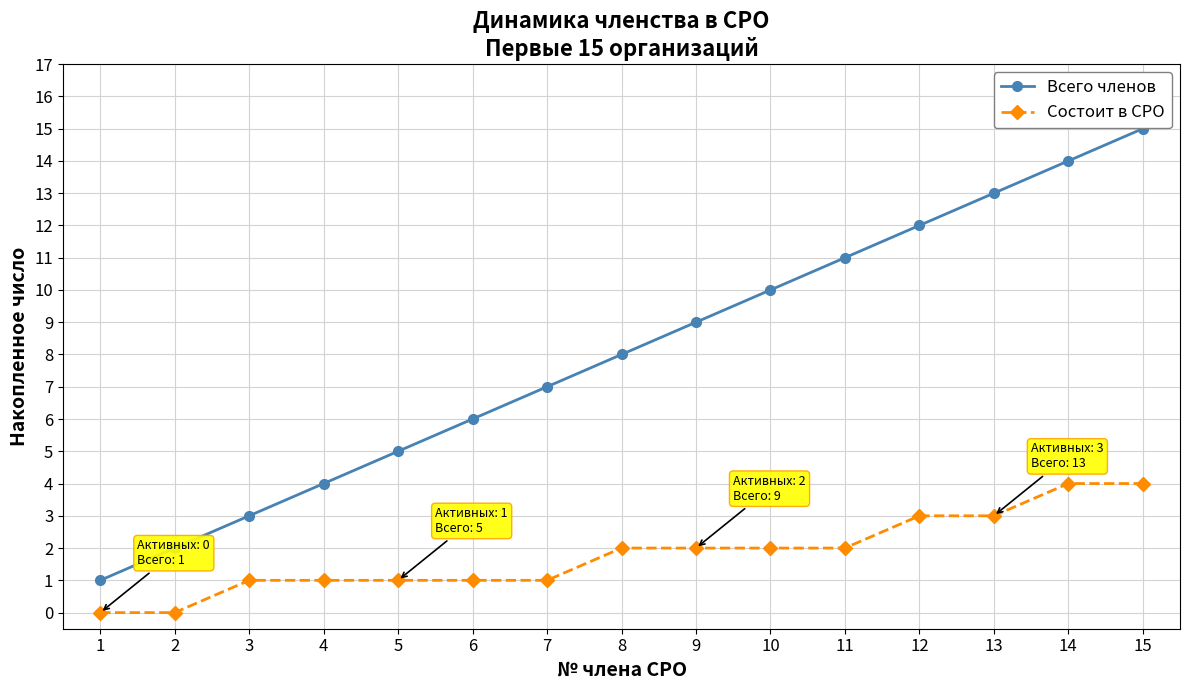

How many categories are shown in the chart?

15